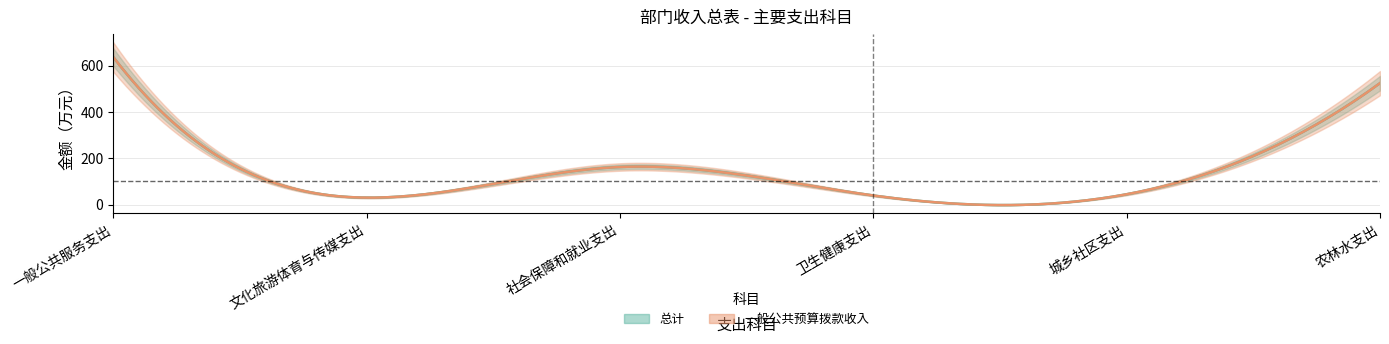

Is this an area chart (filled region under the line)?

No